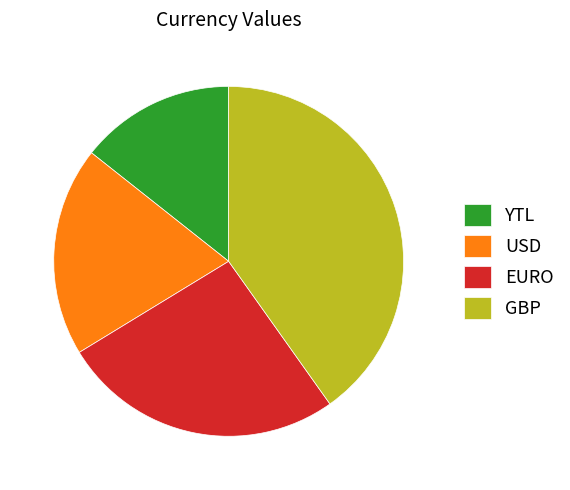

Is there a majority slice in this chart?

No